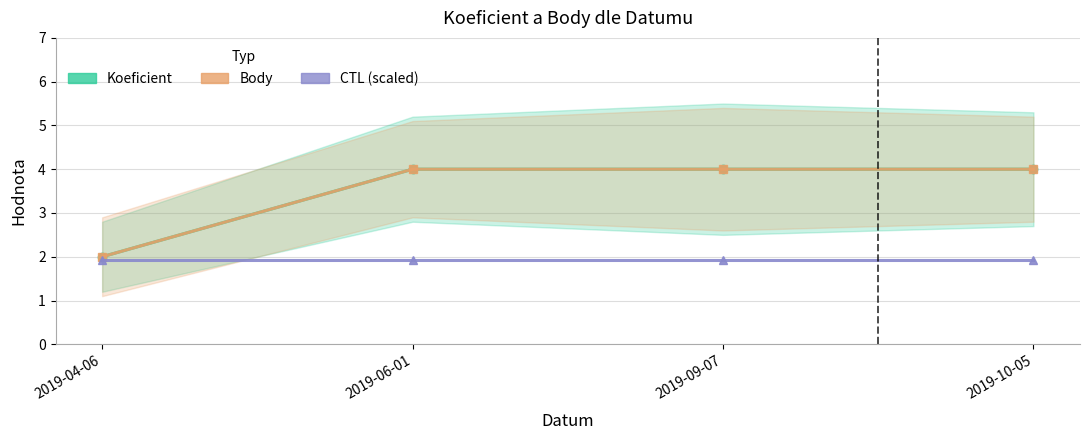

What is the value of the Koeficient point at the 4th from the left?

4.0